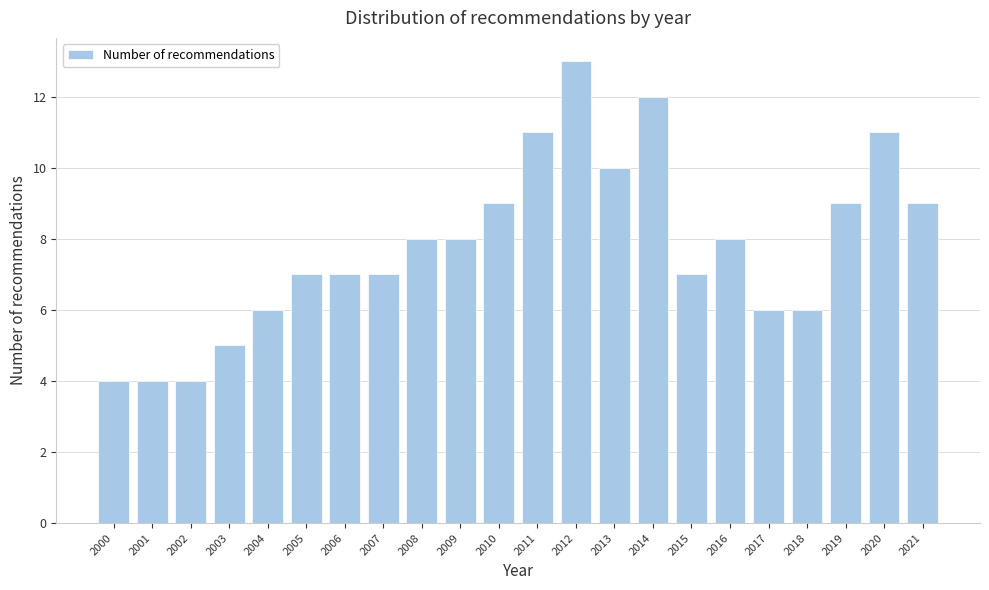

What is the height of the bar covering 2002.5 to 2003.5 on the x-axis? The values are not printed on the chart, so give them approximately, as read against the axis.

5